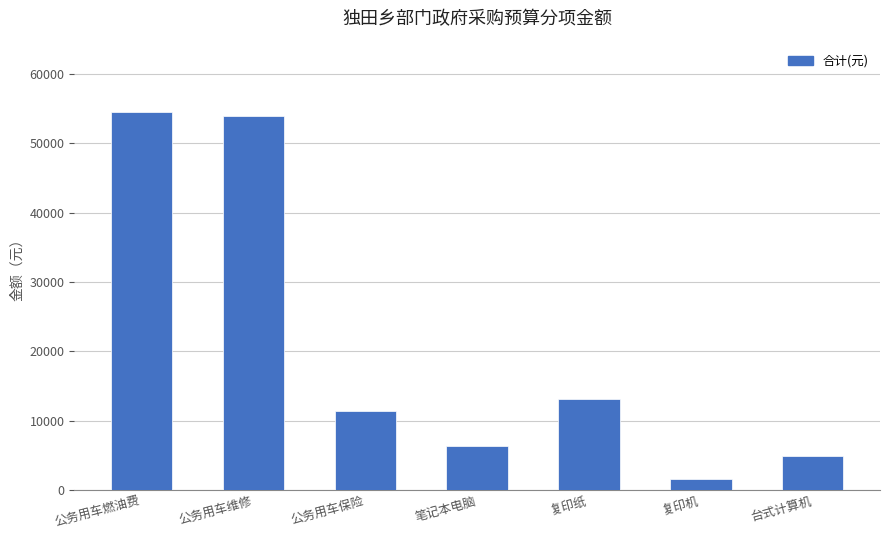

What is the ratio of the value at 台式计算机 to the value at 笔记本电脑?

0.8